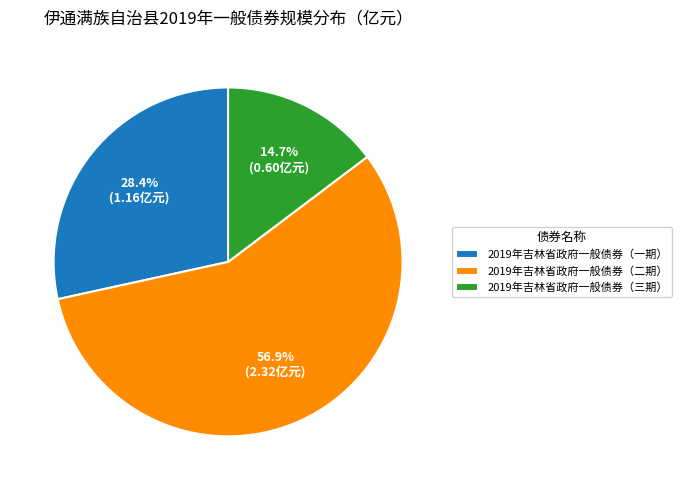

What percentage is the 2019年吉林省政府一般债券（一期） slice, to the nearest percent?

28%